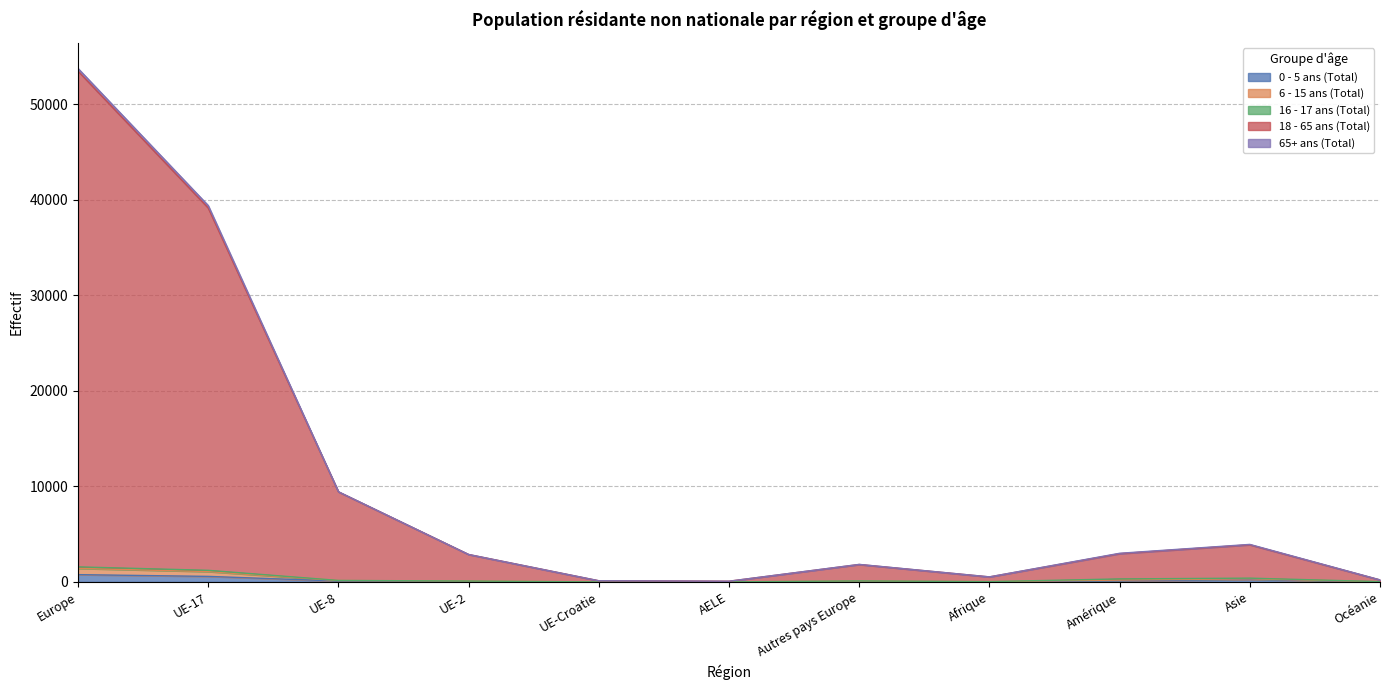

Is it true that 18 - 65 ans (Total) equals 15956 at UE-8?

False